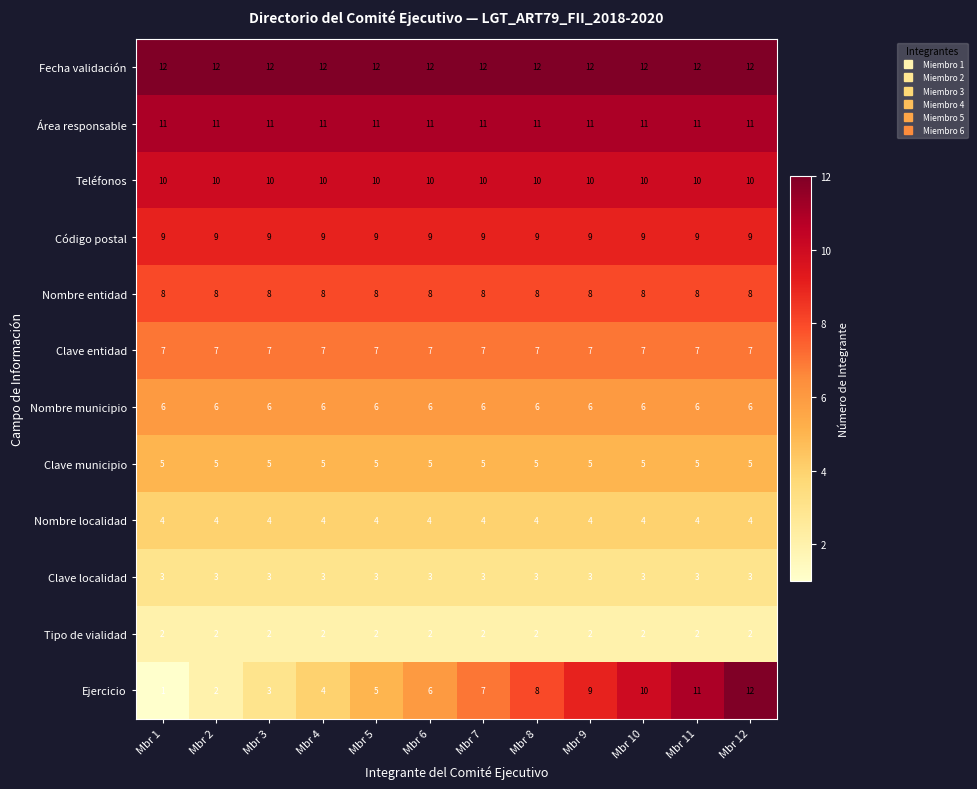

What is the approximate value of Código postal at Mbr 8?

9